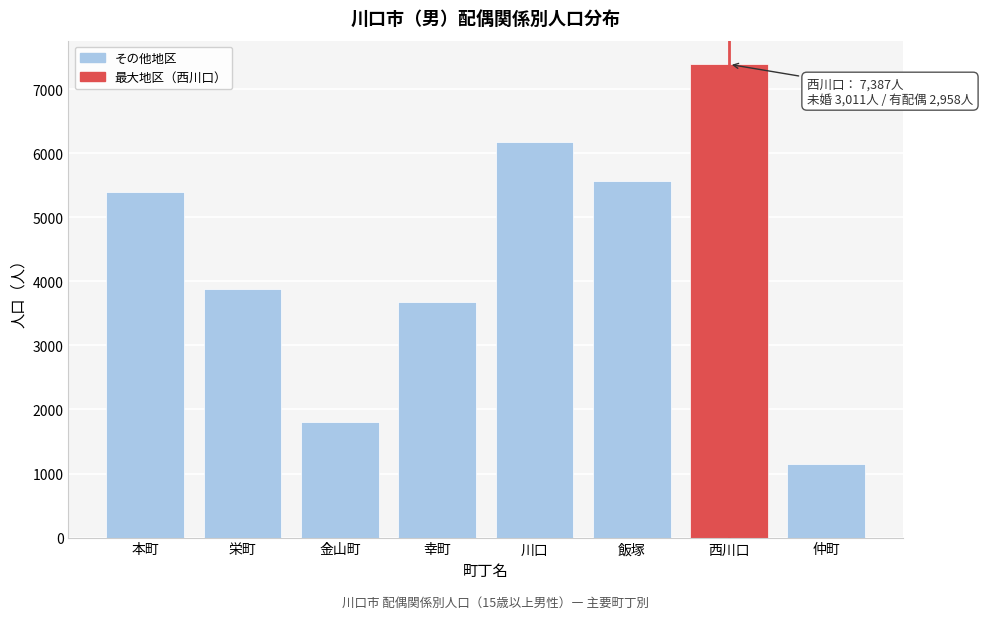

Reading left to right, extract all data points from this chart.

本町=5387	栄町=3873	金山町=1810	幸町=3673	川口=6175	飯塚=5571	西川口=7387	仲町=1155